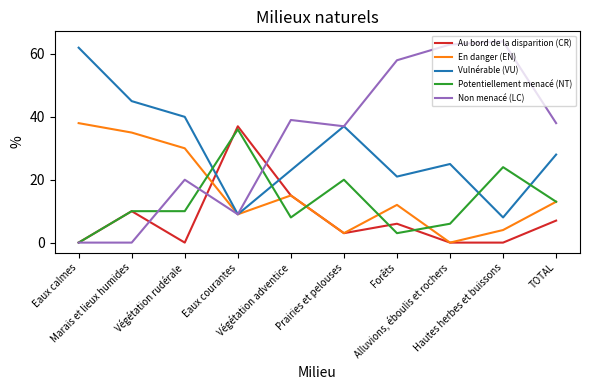

The value of En danger (EN) at TOTAL is 7. True or false?

False